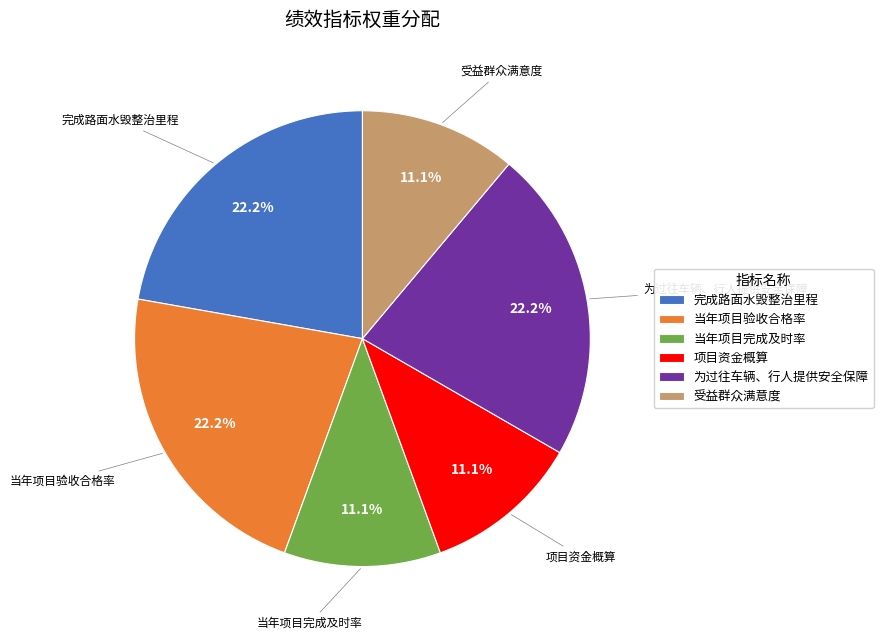

Does any single category account for the majority?

No